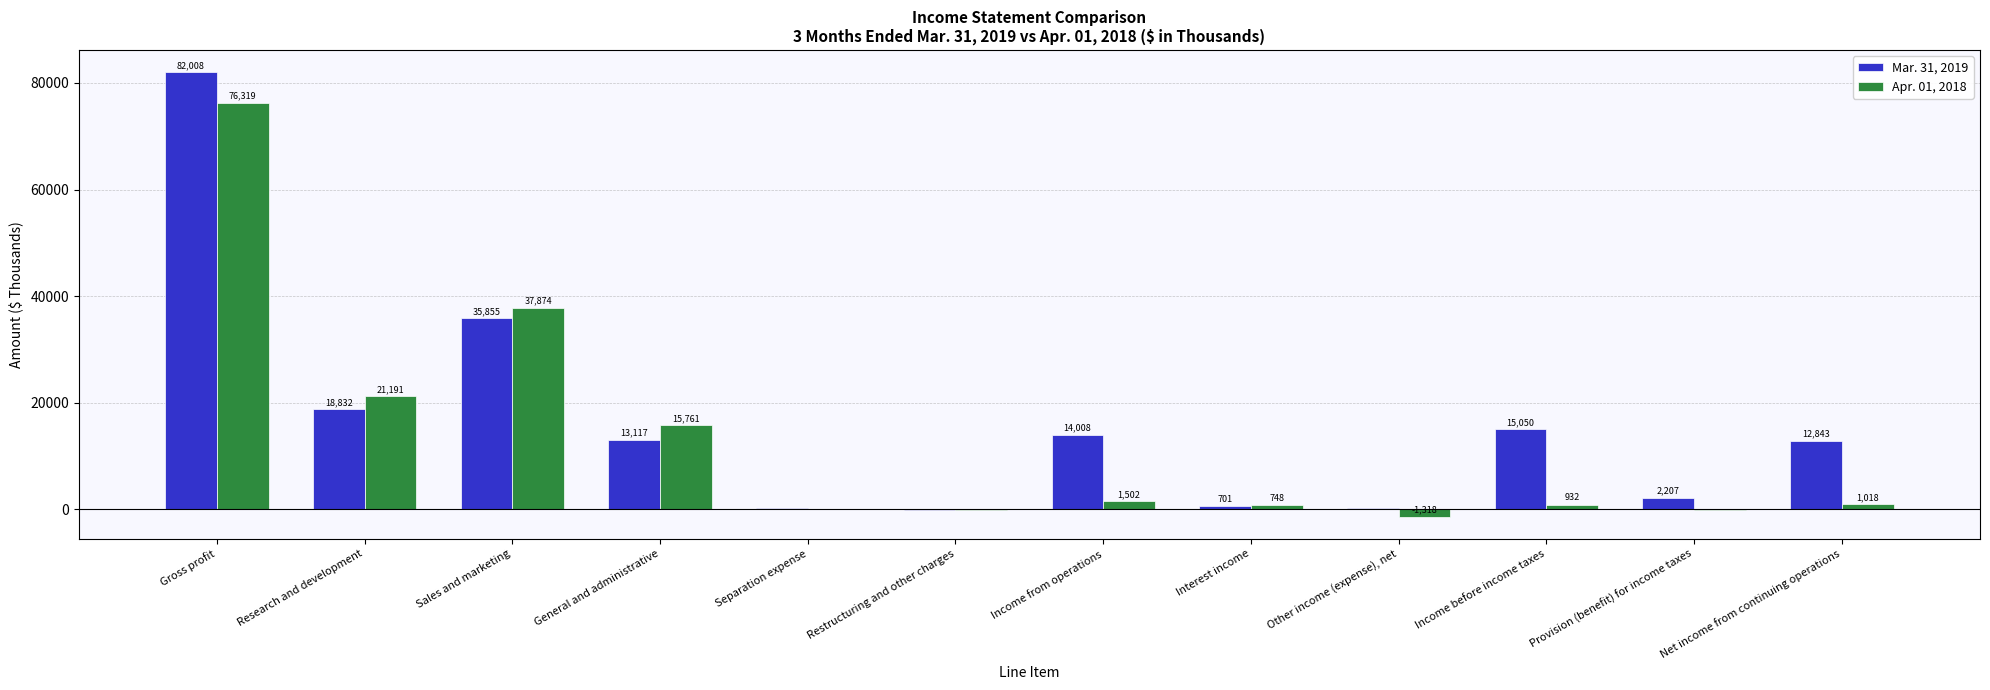

What is the spread (max minus min) of values at Net income from continuing operations?

11825